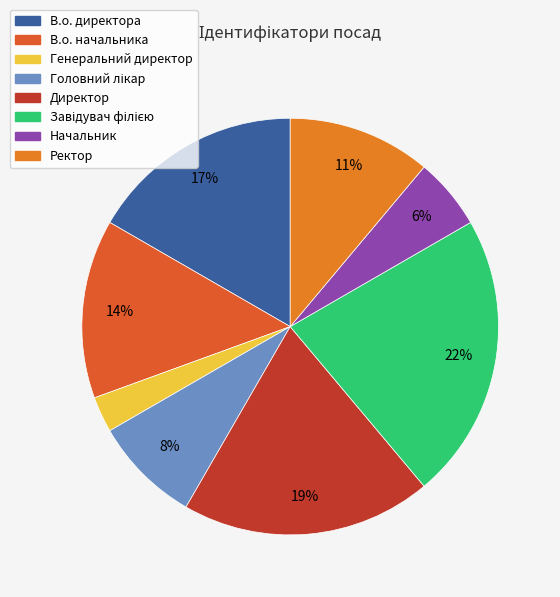

Count the number of slices in the pie.

8